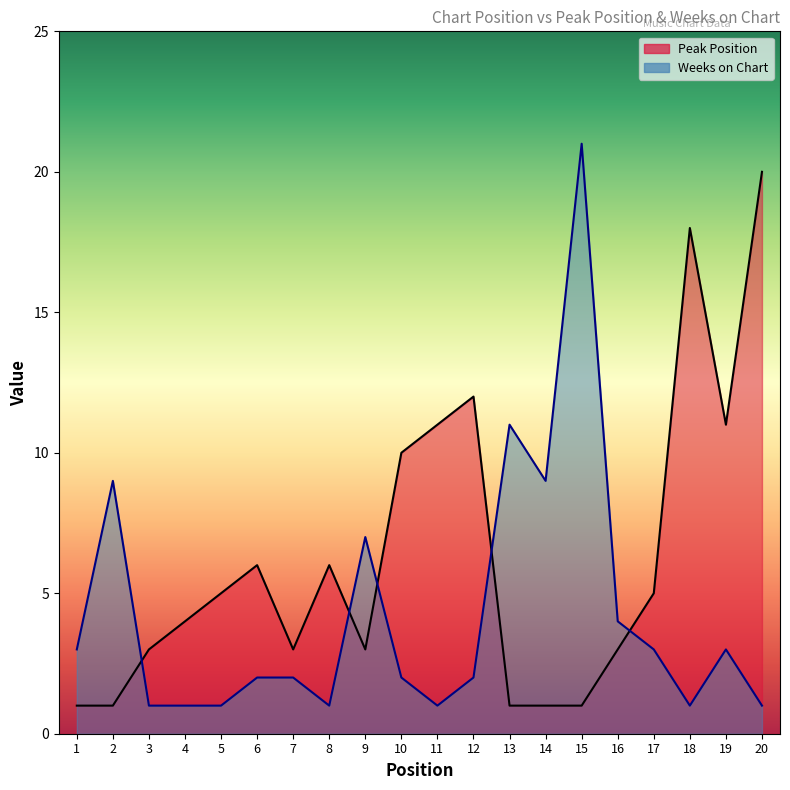

What is the average value of the Peak Position series?

6